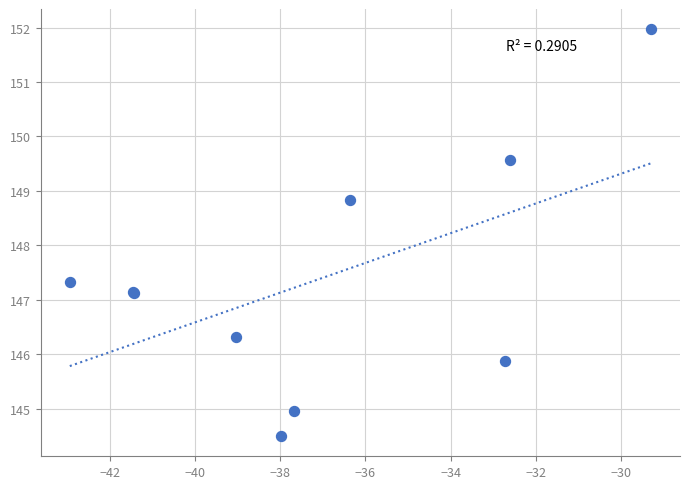

What Y value in the scatter plot is closest to 148?

147.3